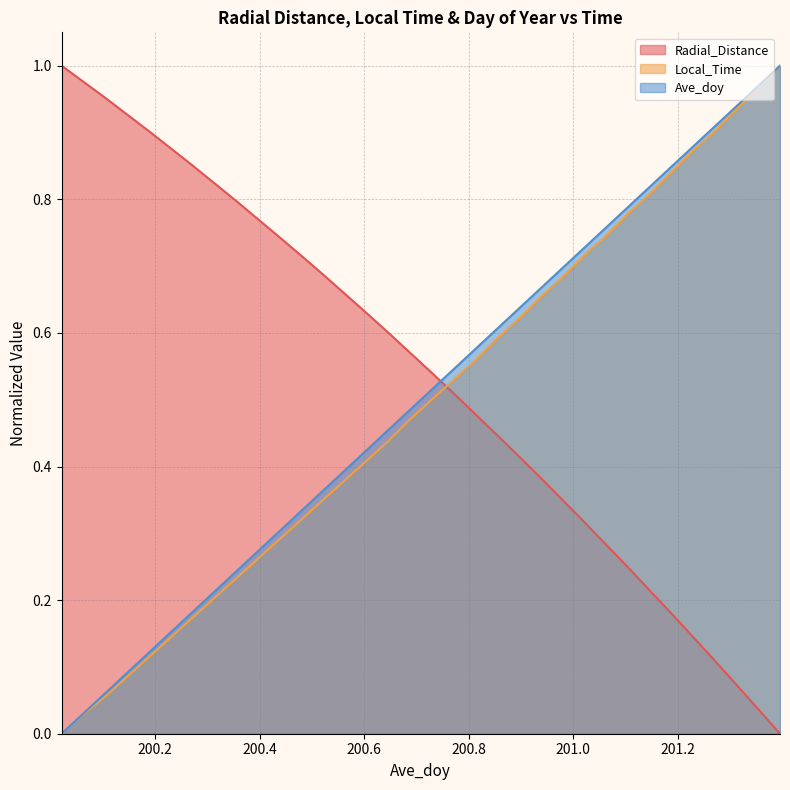

What is the total value across all series at 200.4375?

1.3